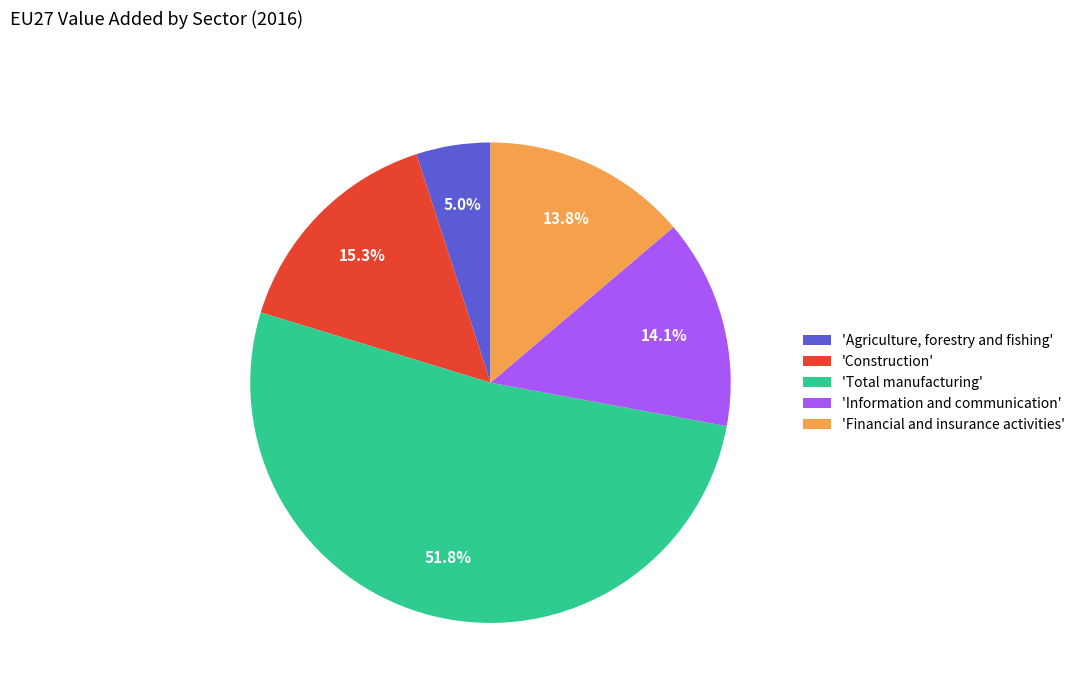

What is the smallest slice in the pie chart?

'Agriculture, forestry and fishing'